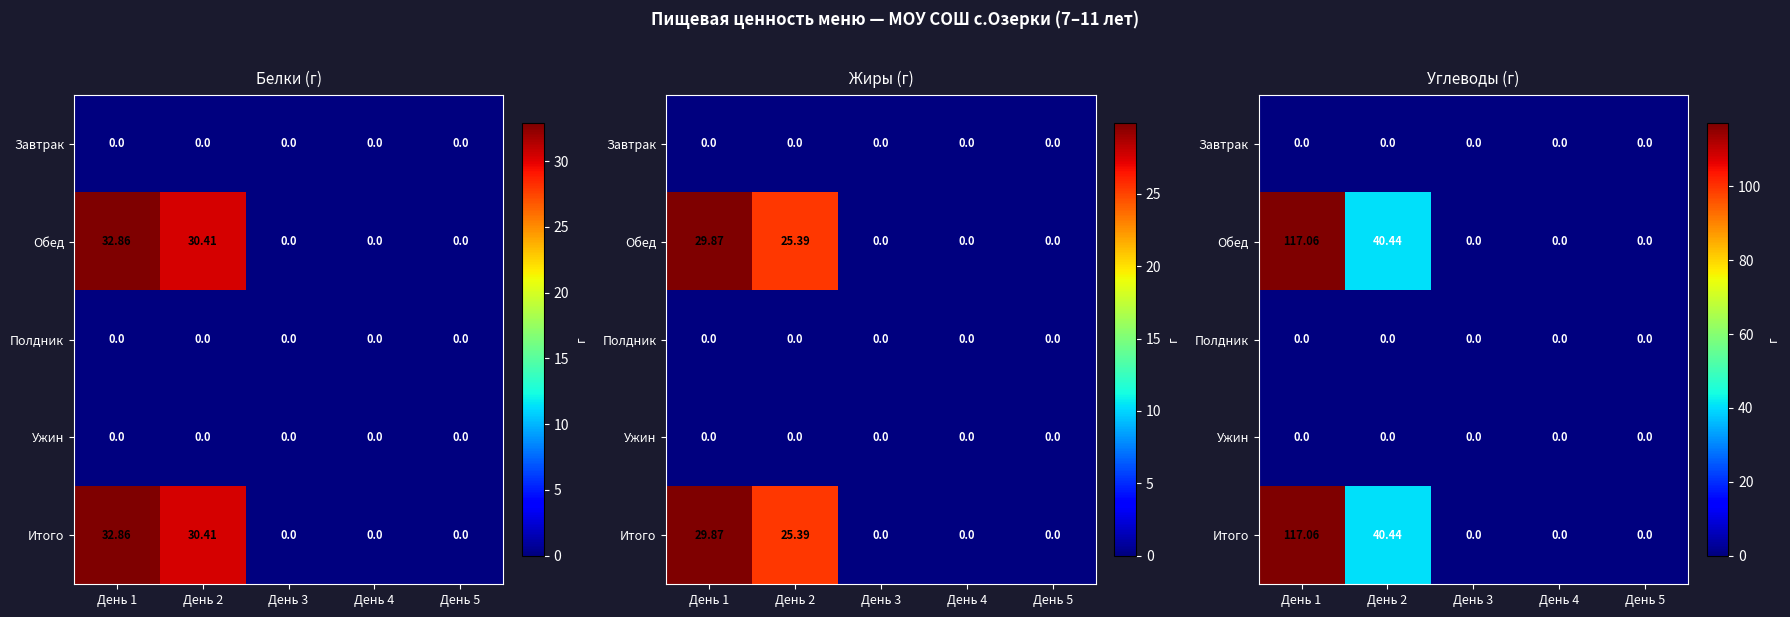

Which series has the largest range (max minus min)?

Обед